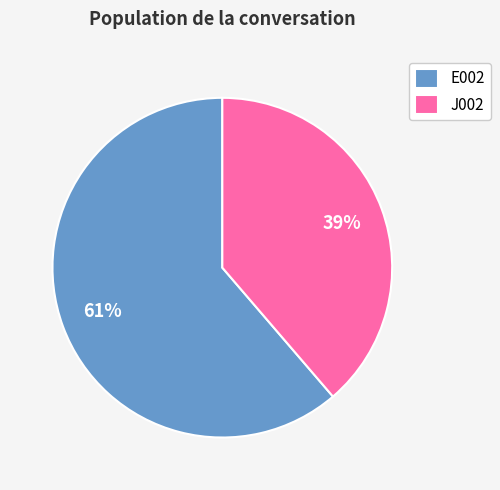

To the nearest percent, what is the combined percentage of E002 and J002?

100%